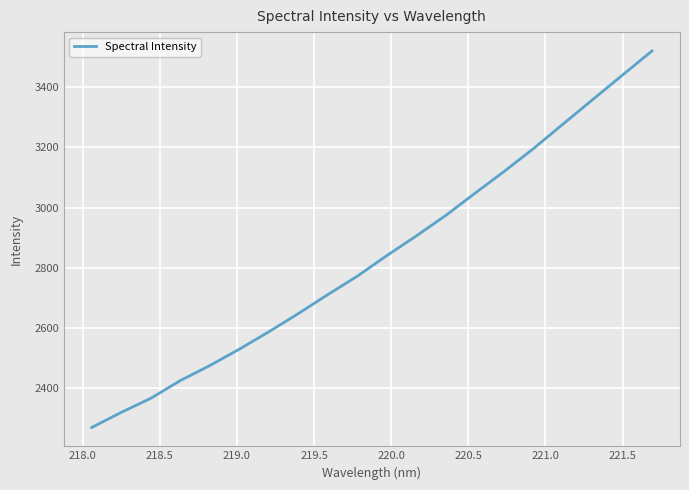

What is the maximum value shown in the chart?

3521.3